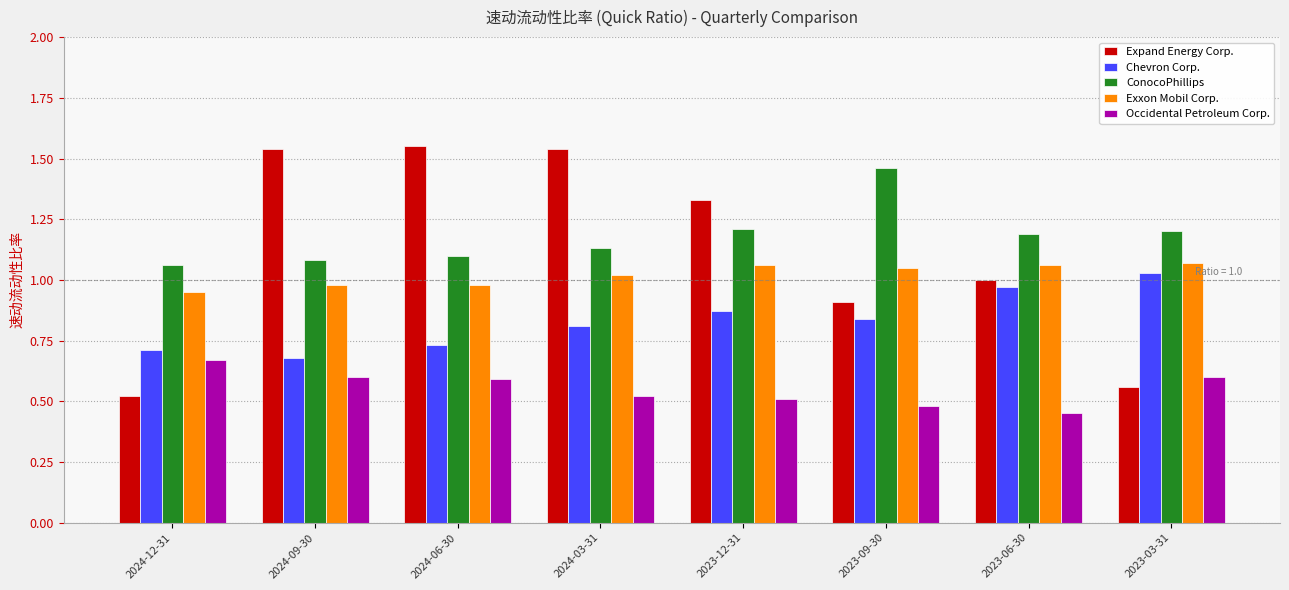

Are the bars grouped side by side (vs. stacked)?

Yes